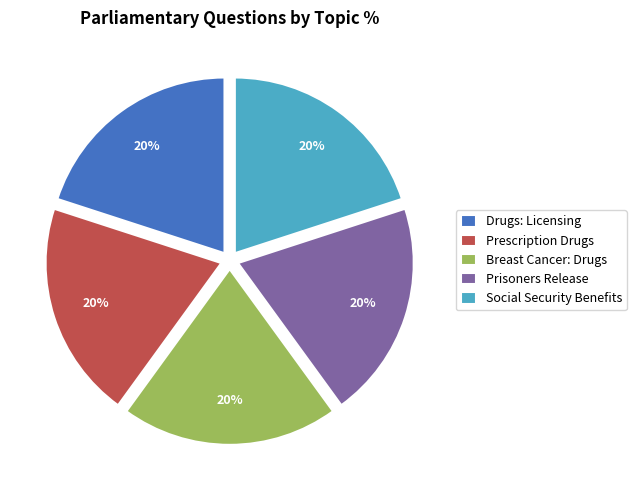

Do Prisoners Release and Social Security Benefits together represent more than half of the pie?

No